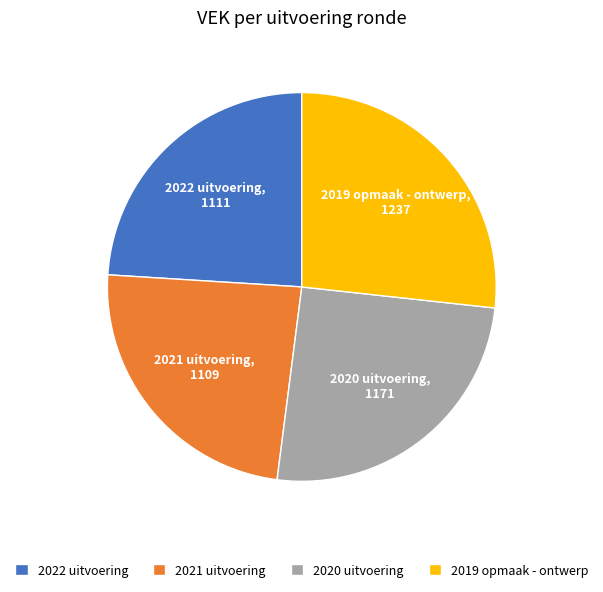

Is it true that 2019 opmaak - ontwerp is 36% of the pie?

False